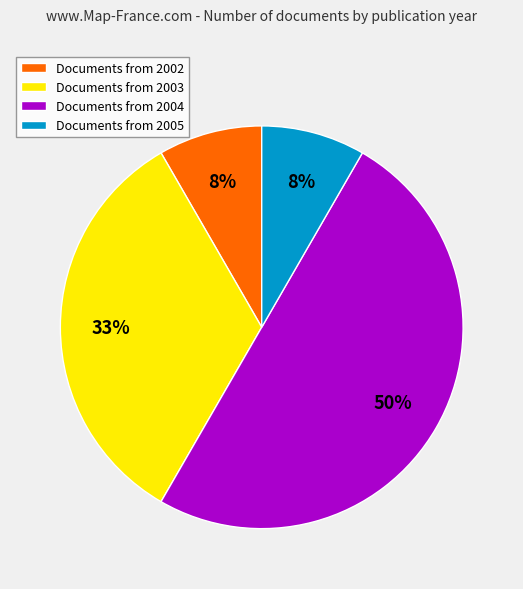

Combined, do Documents from 2003 and Documents from 2005 account for over 50%?

No